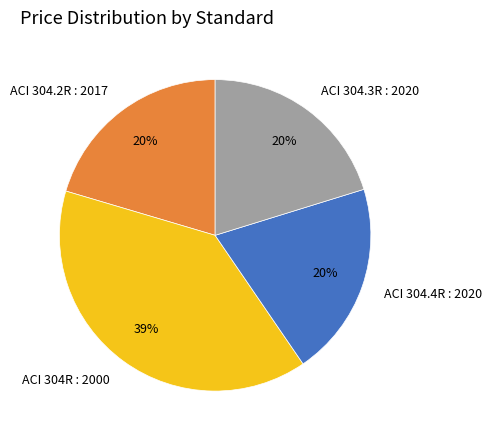

Is the sum of ACI 304.2R : 2017 and ACI 304.4R : 2020 greater than half?

No